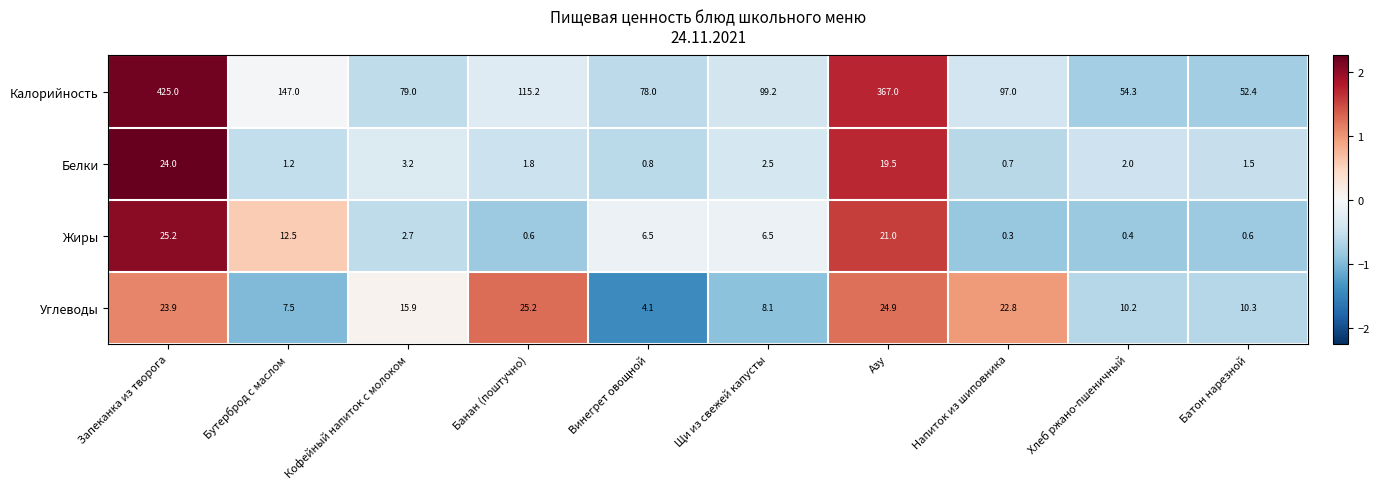

Which series has the largest range (max minus min)?

Калорийность